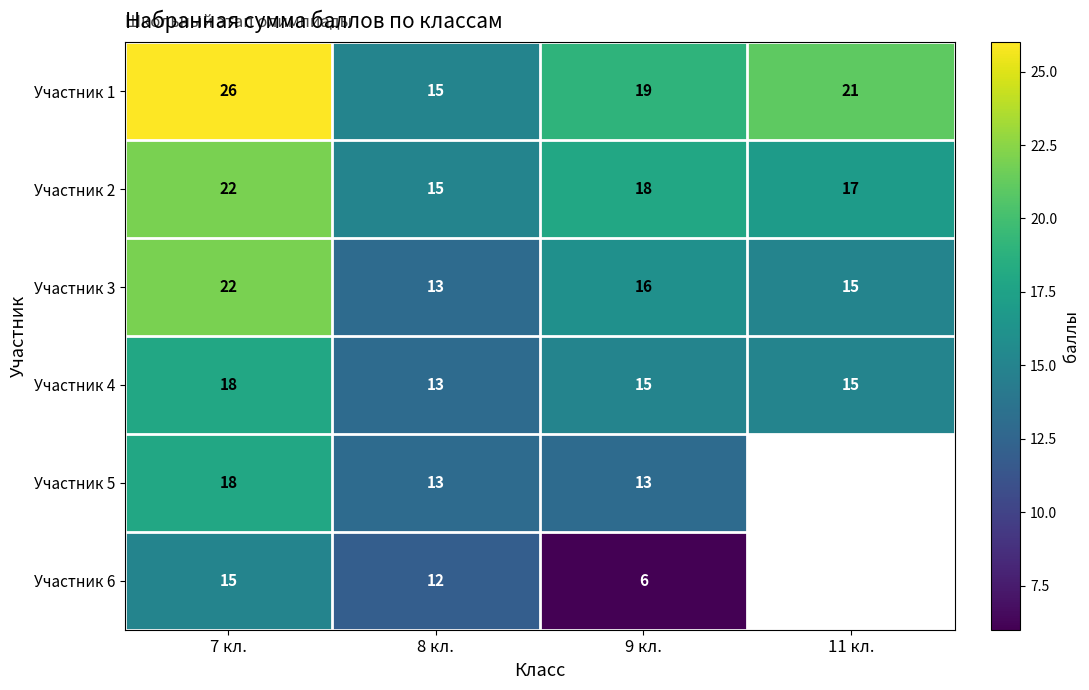

How many data points in Участник 1 are less than 21?

2